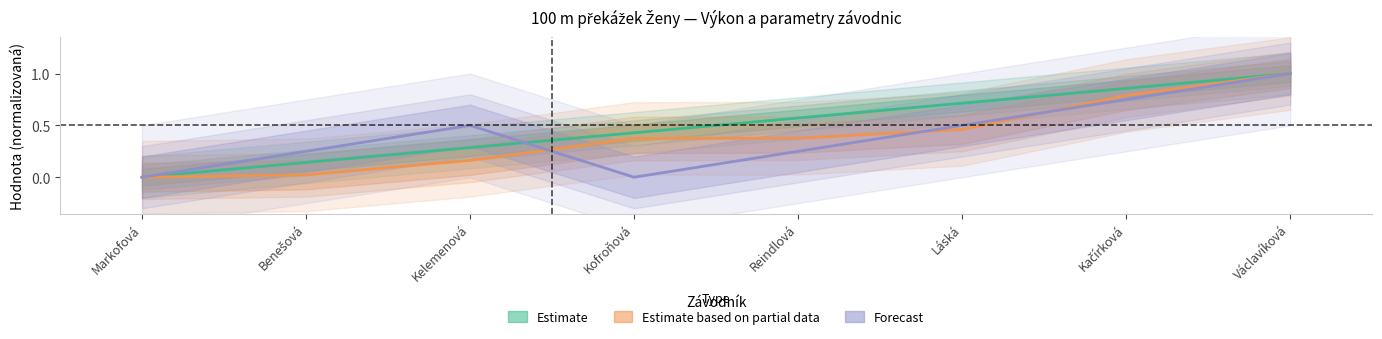

What position from the left is Láská?

6